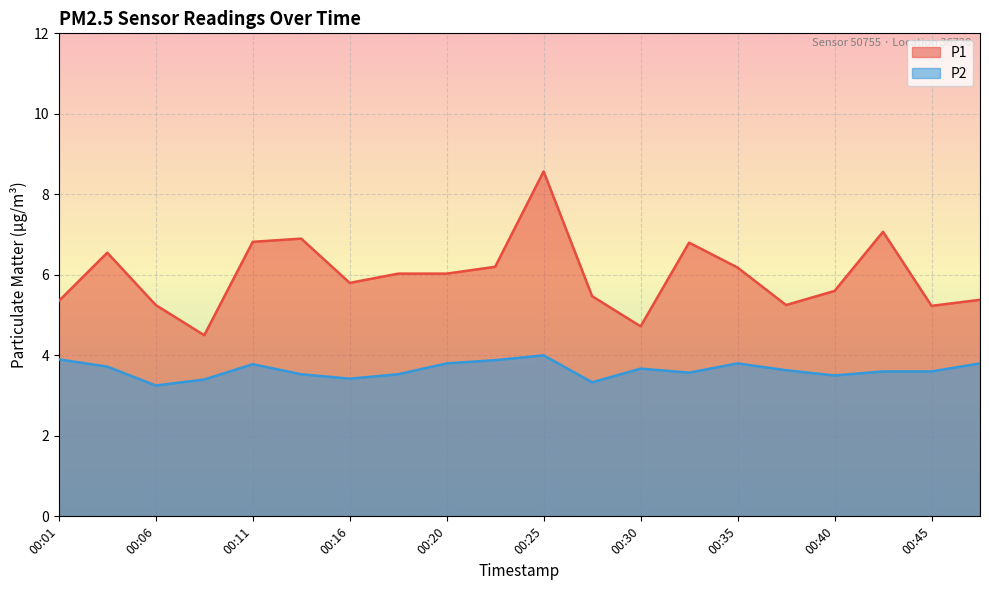

How many distinct data groups are displayed?

2